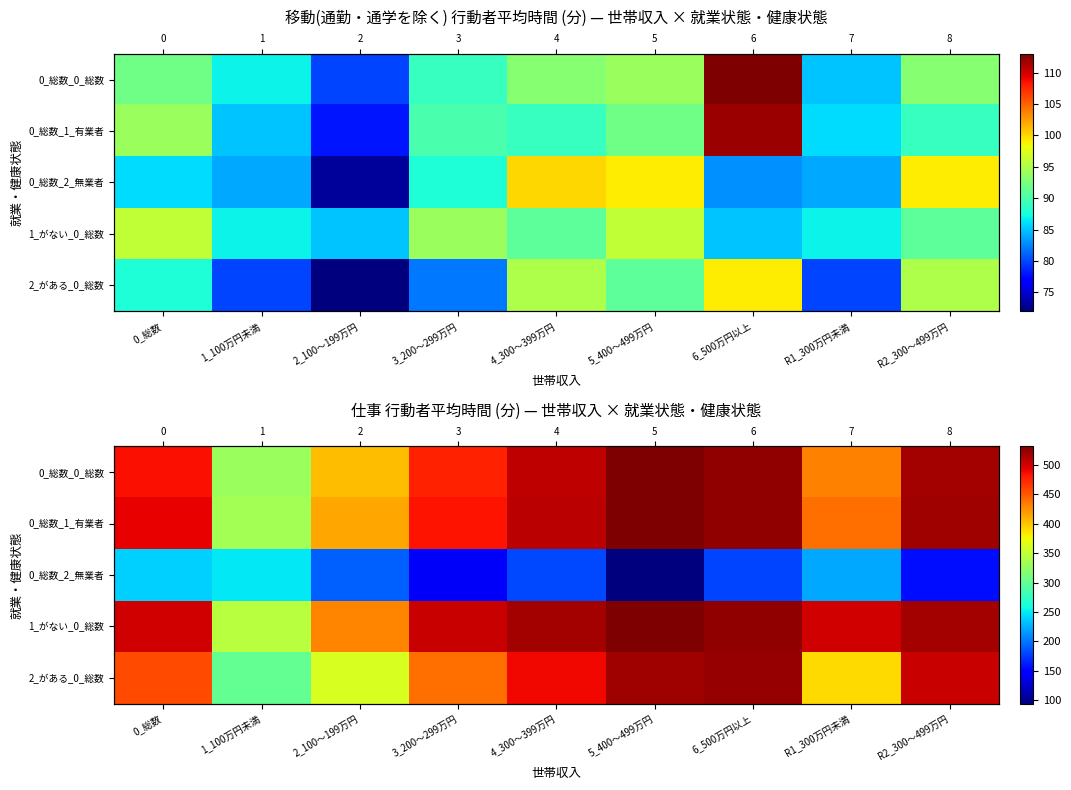

At how many categories does at least one series exceed 362?

8